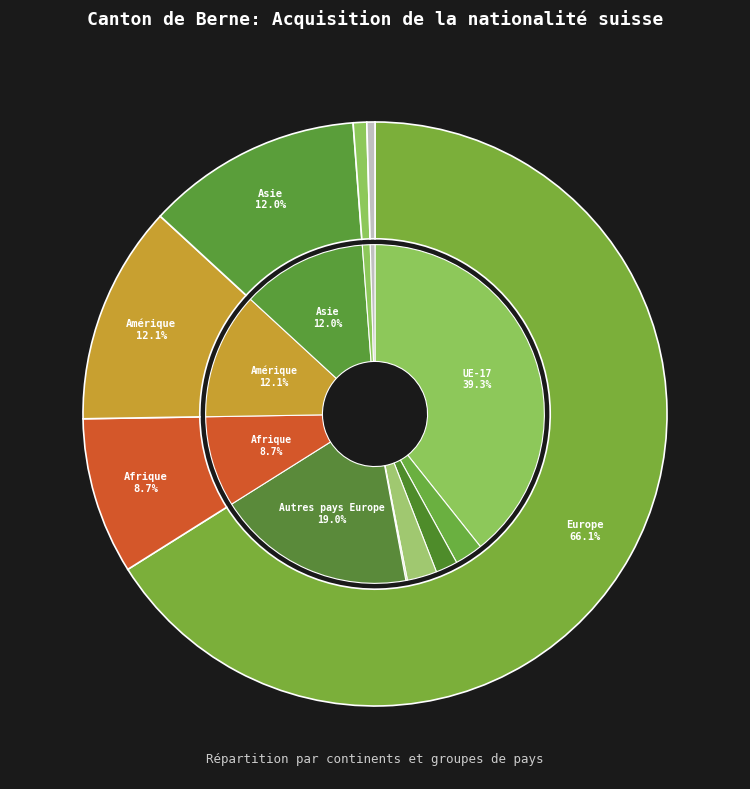

What percentage is the Asie slice, to the nearest percent?

12%